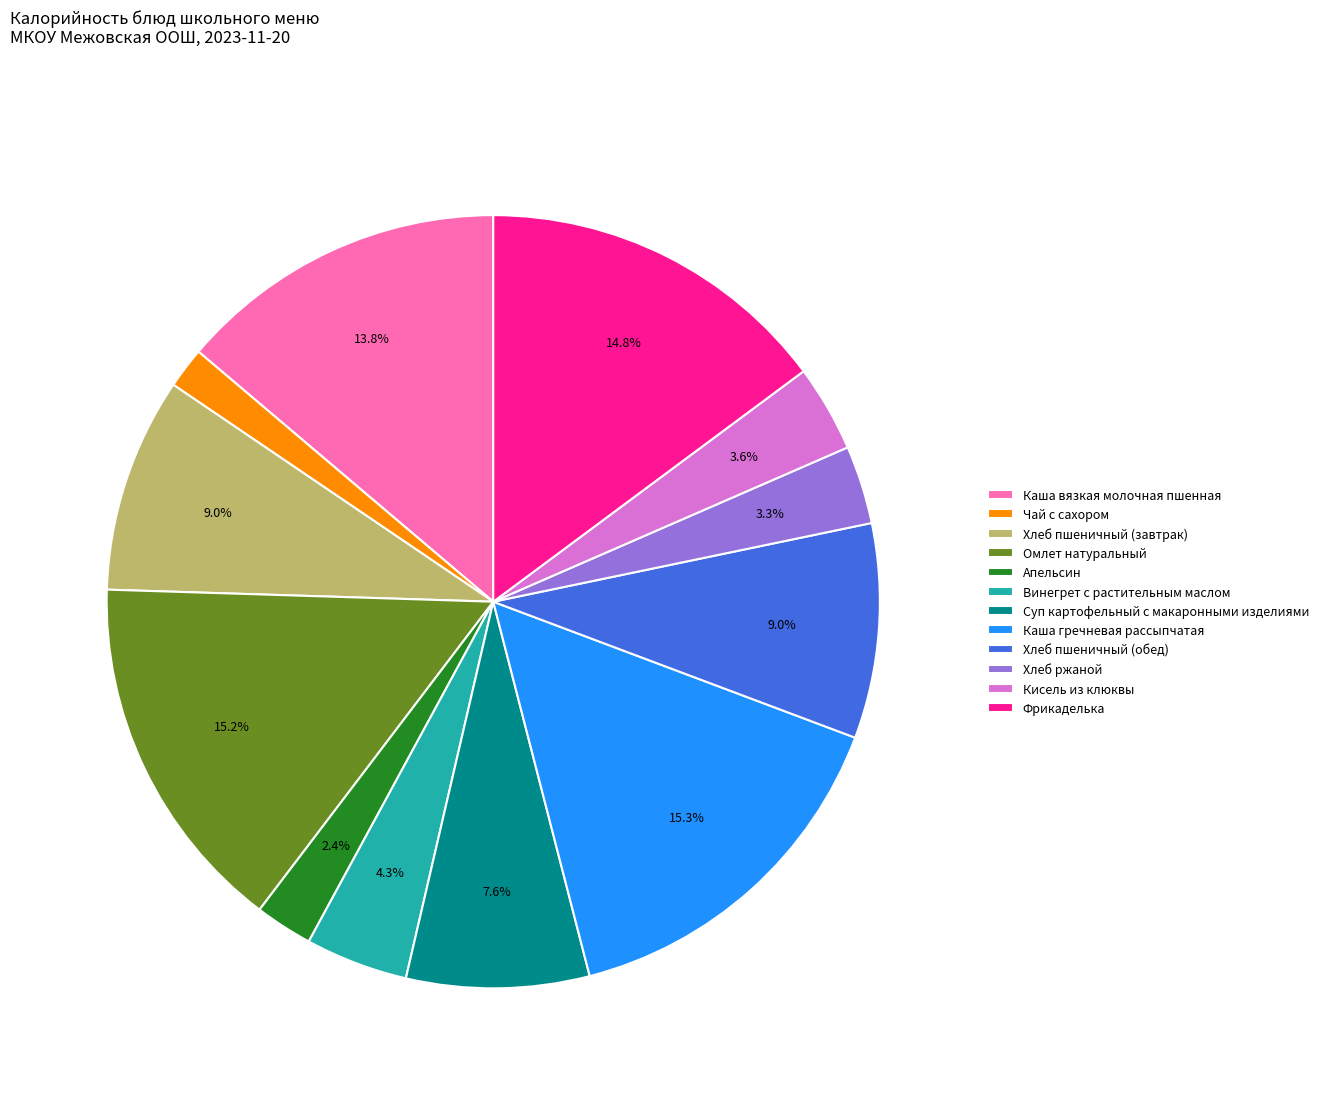

Is Омлет натуральный the majority of the pie?

No